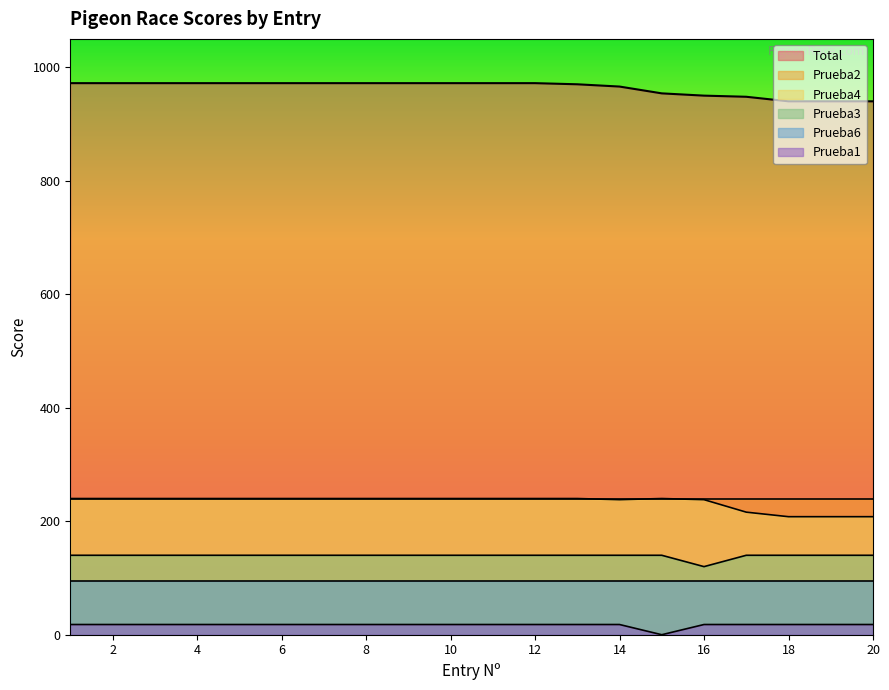

What is the maximum value for Total?

972